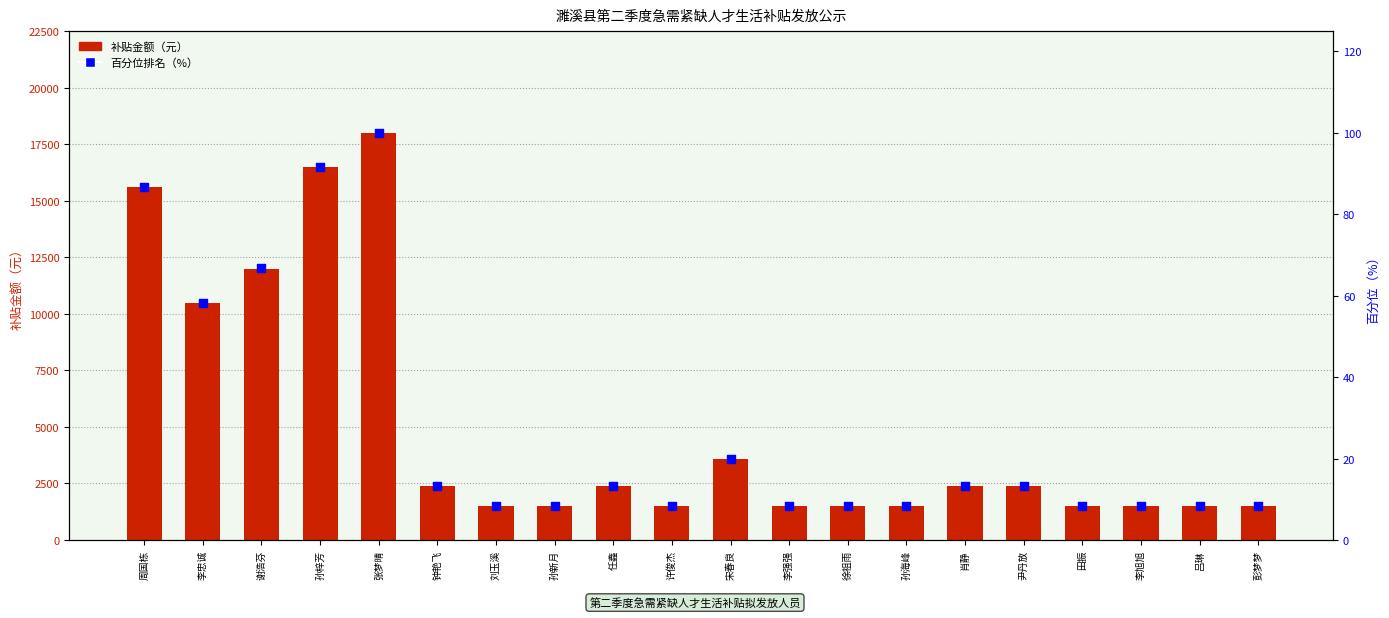

Which series reaches the minimum Y coordinate?

百分位排名